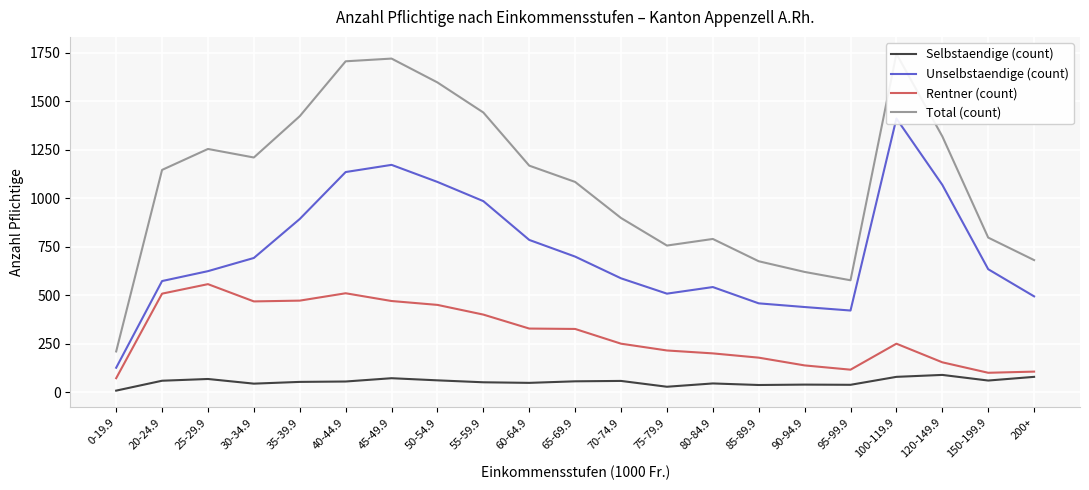

The Unselbstaendige (count) series shows 1136 at 40-44.9. True or false?

True